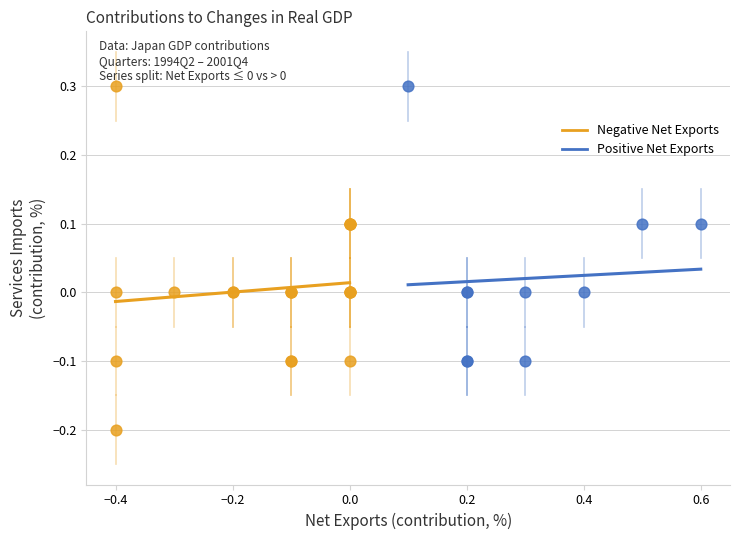

Which series has the largest Y range (max minus min)?

Negative Net Exports